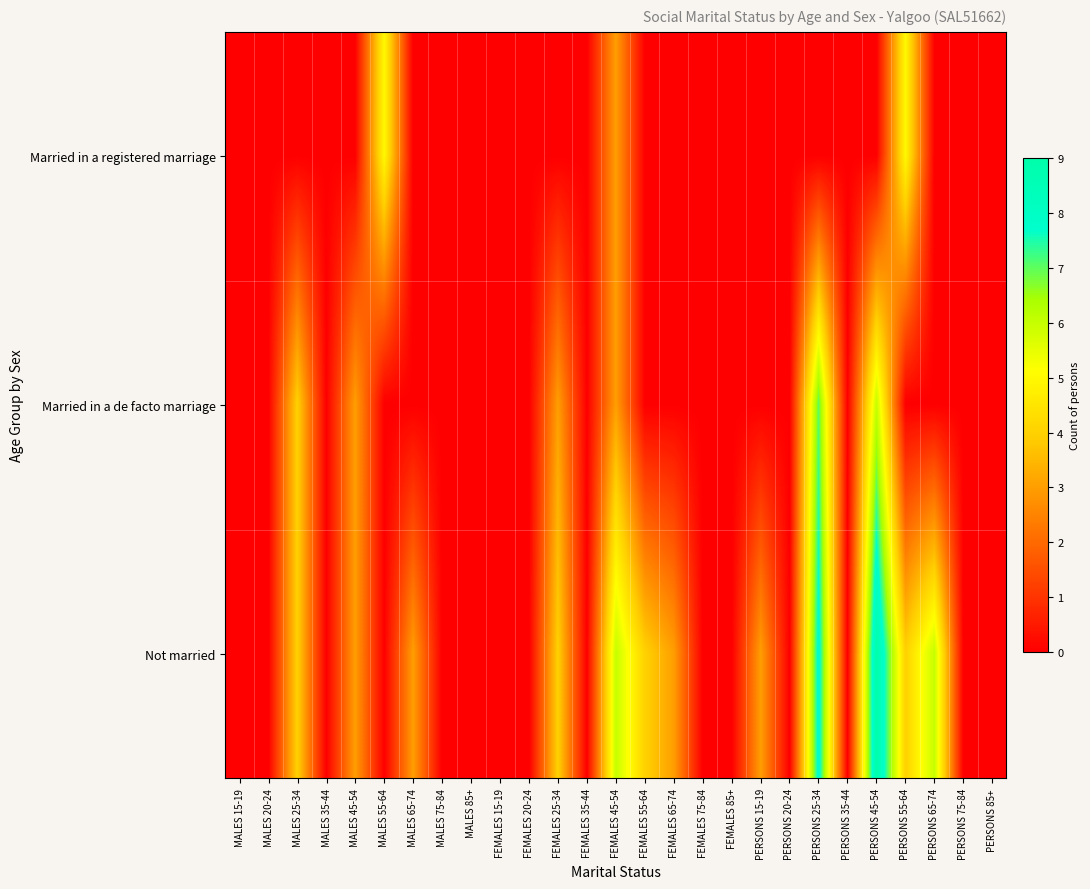

Rank the series by their average value, from lowest to highest.

Married in a registered marriage, Married in a de facto marriage, Not married